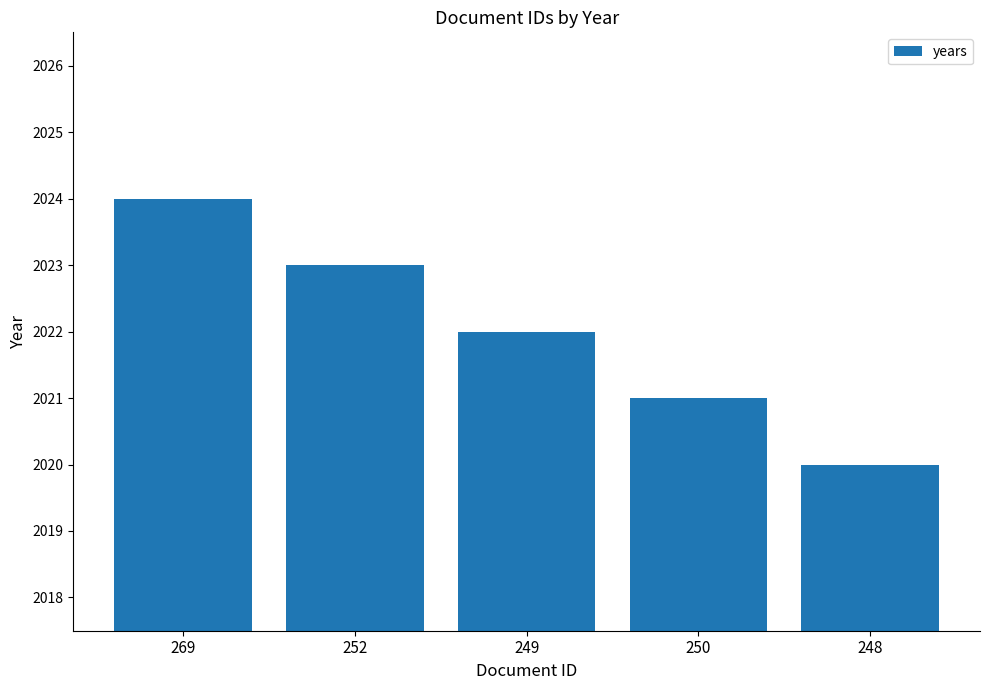

What is the greatest value displayed?

2024